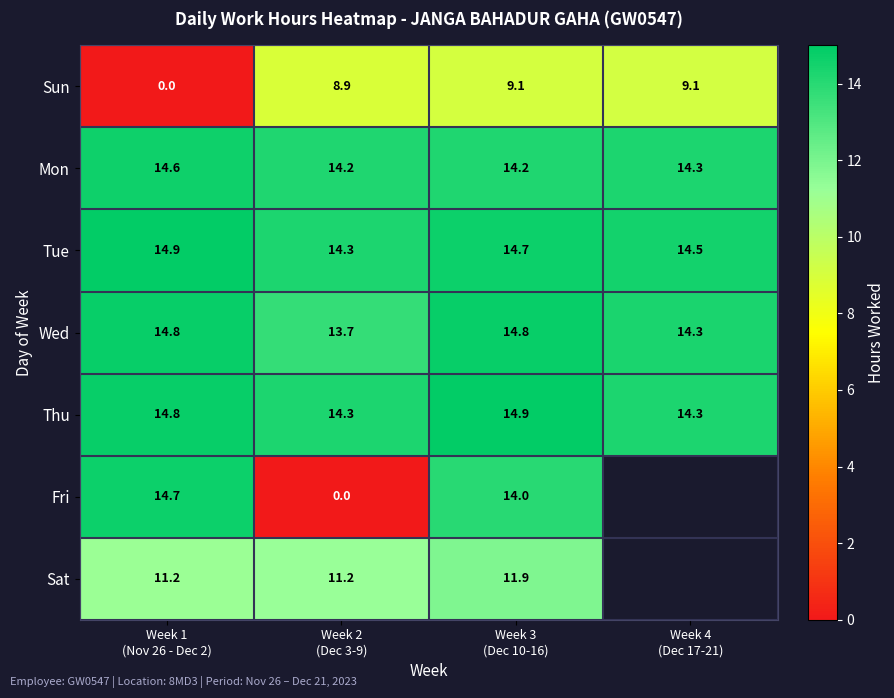

How many values in the Sun series are below 9?

2